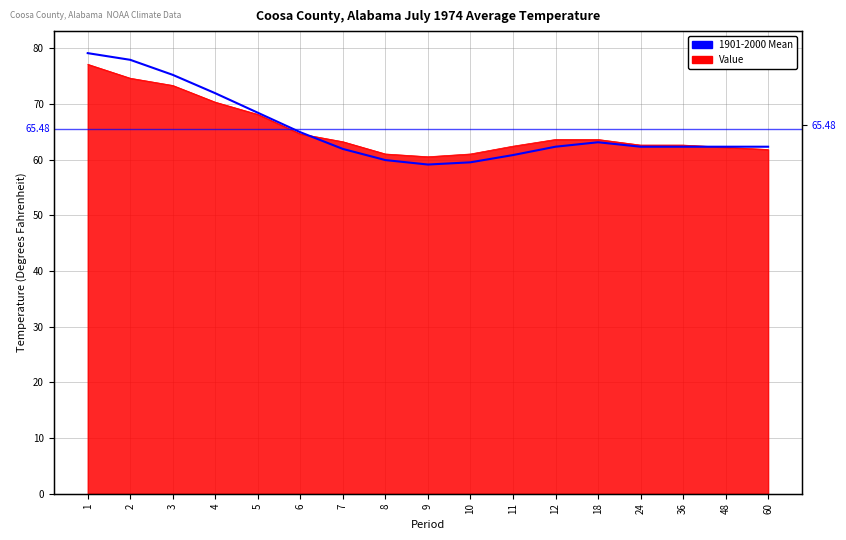

How many data points are above 62?

12